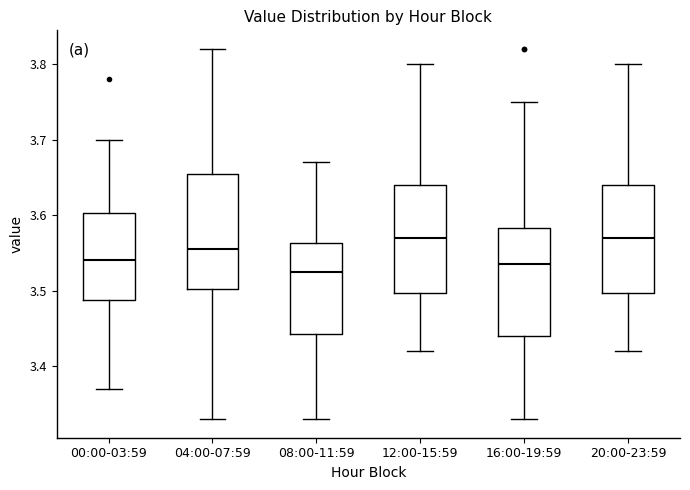

Reading left to right, read every box against the y-axis: the position of its median line, the range the box covers, and the ends of its whiskers. The values are not printed on the chart, so give them approximately, as read against the axis.

00:00-03:59: median 3.54, box 3.49 to 3.60, whiskers 3.37 to 3.70
04:00-07:59: median 3.56, box 3.50 to 3.66, whiskers 3.33 to 3.82
08:00-11:59: median 3.53, box 3.44 to 3.56, whiskers 3.33 to 3.67
12:00-15:59: median 3.57, box 3.50 to 3.64, whiskers 3.42 to 3.80
16:00-19:59: median 3.54, box 3.44 to 3.58, whiskers 3.33 to 3.75
20:00-23:59: median 3.57, box 3.50 to 3.64, whiskers 3.42 to 3.80